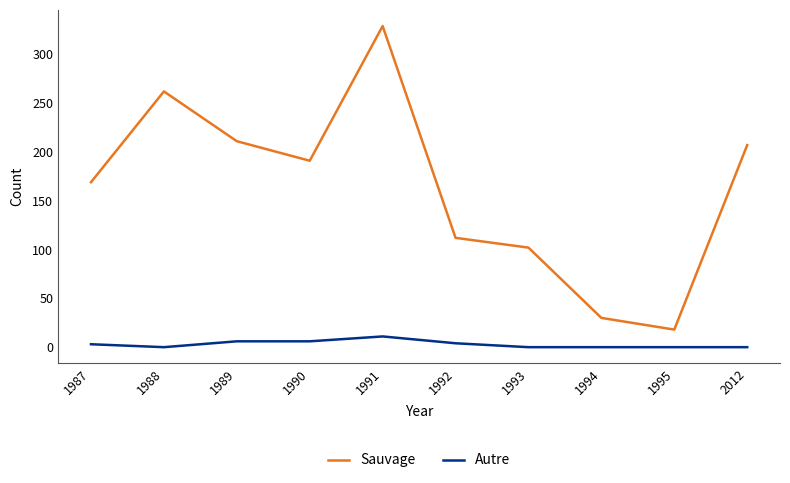

What is the maximum value shown in the chart?

329